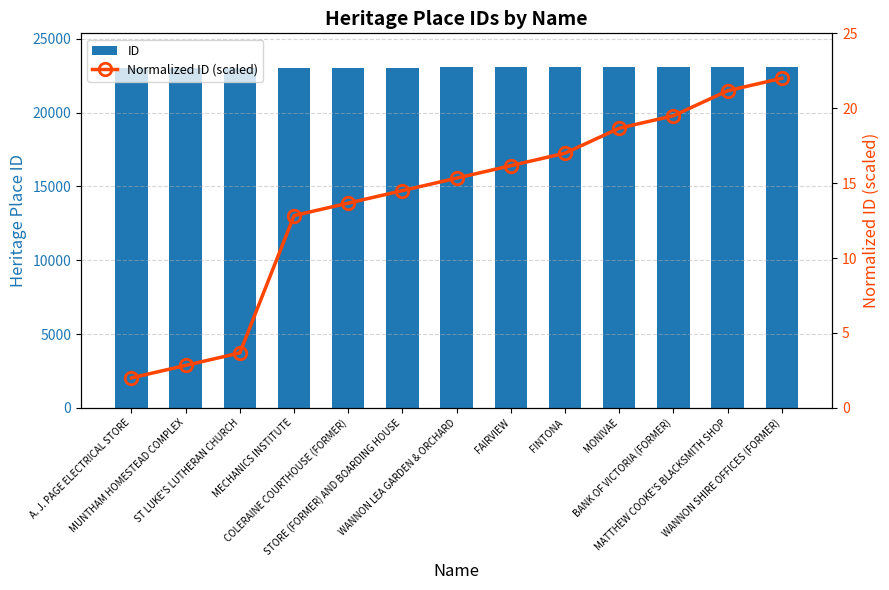

How many groups of bars are there?

13